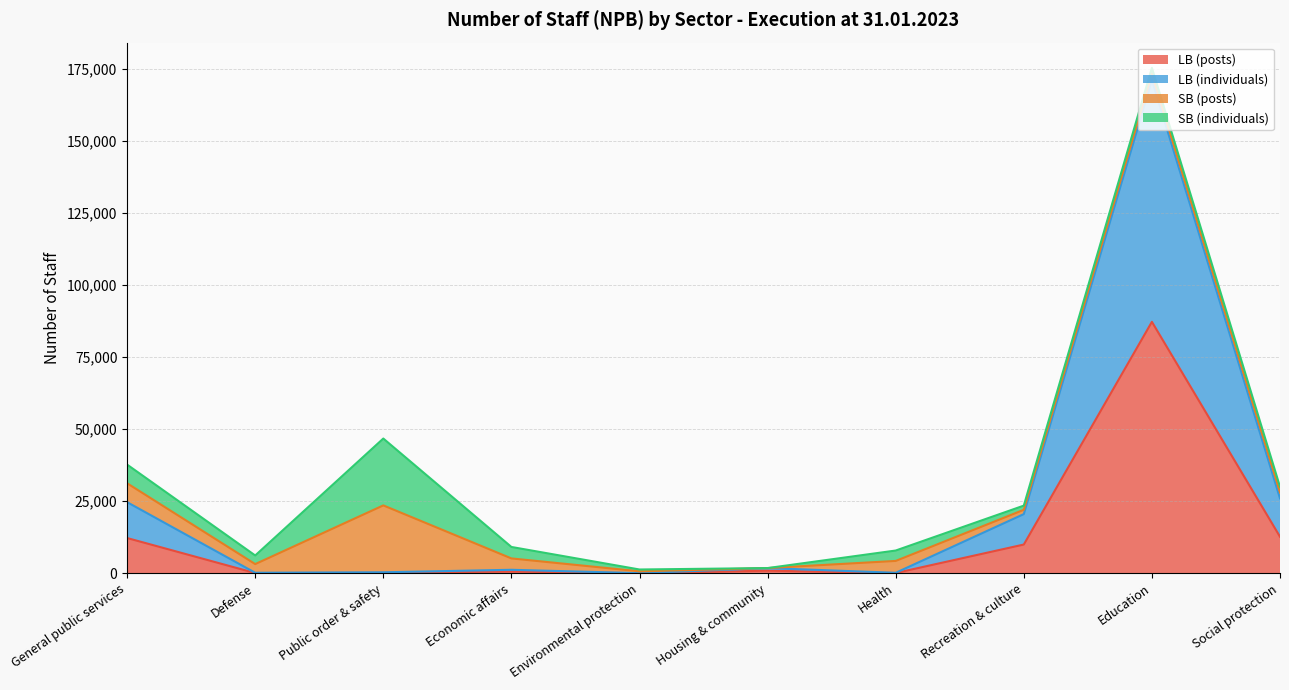

What is the minimum value for LB (posts)?

25.0